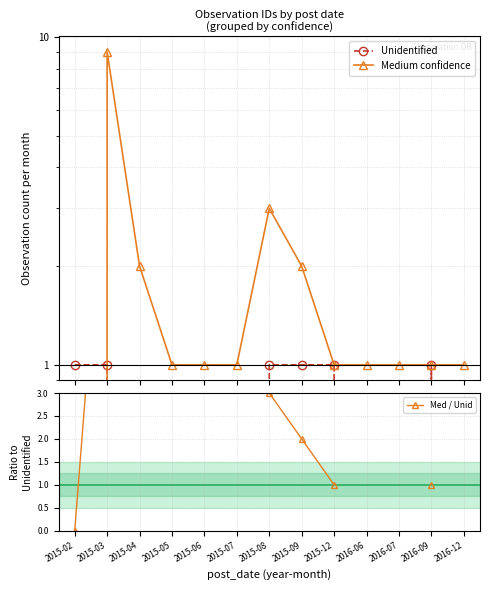

What are all the series names shown in the legend?

Unidentified, Medium confidence, Med / Unid